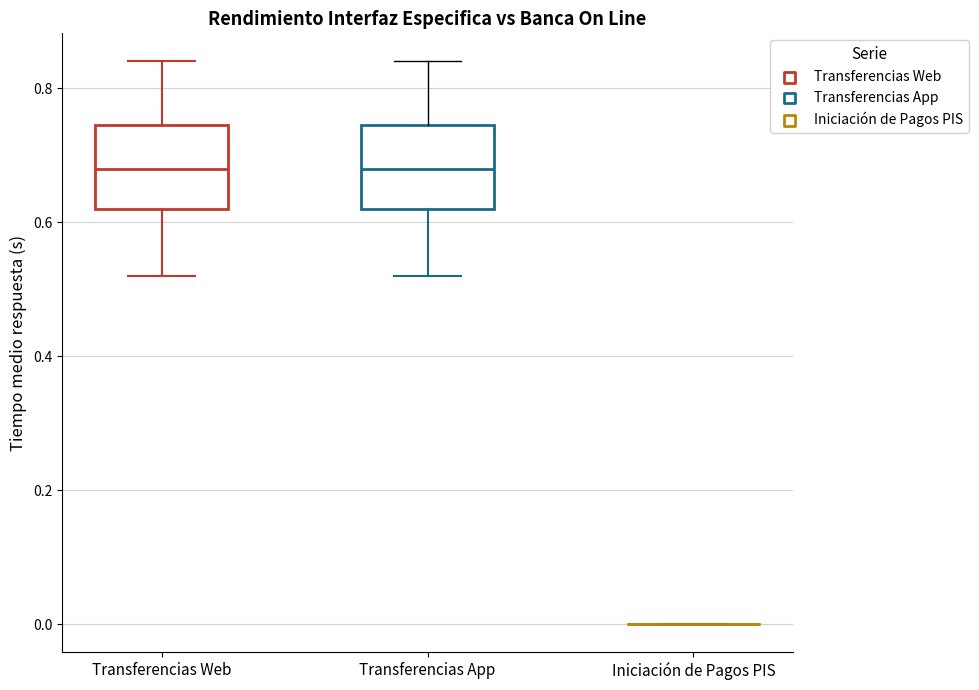

Reading left to right, read every box against the y-axis: the position of its median line, the range the box covers, and the ends of its whiskers. The values are not printed on the chart, so give them approximately, as read against the axis.

Transferencias Web: median 0.68, box 0.62 to 0.74, whiskers 0.52 to 0.84
Transferencias App: median 0.68, box 0.62 to 0.74, whiskers 0.52 to 0.84
Iniciación de Pagos PIS: box collapsed to a line at 0.00, whiskers 0.00 to 0.00